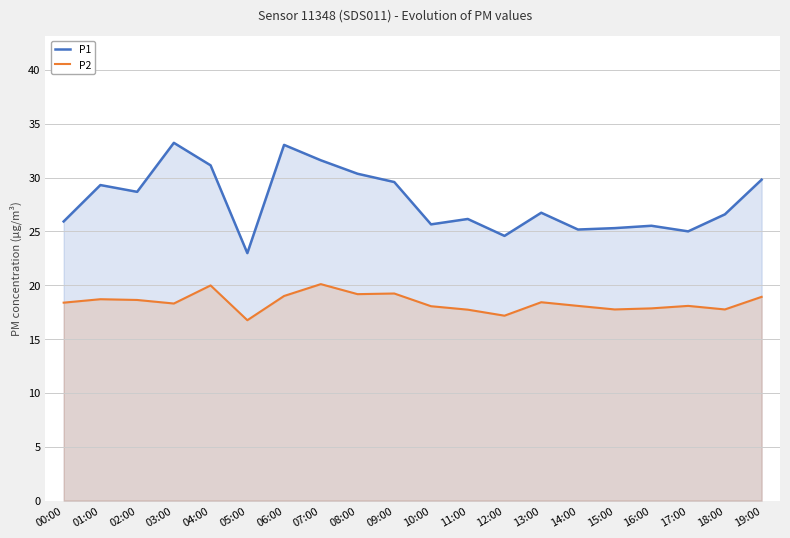

How many lines are shown in the chart?

2